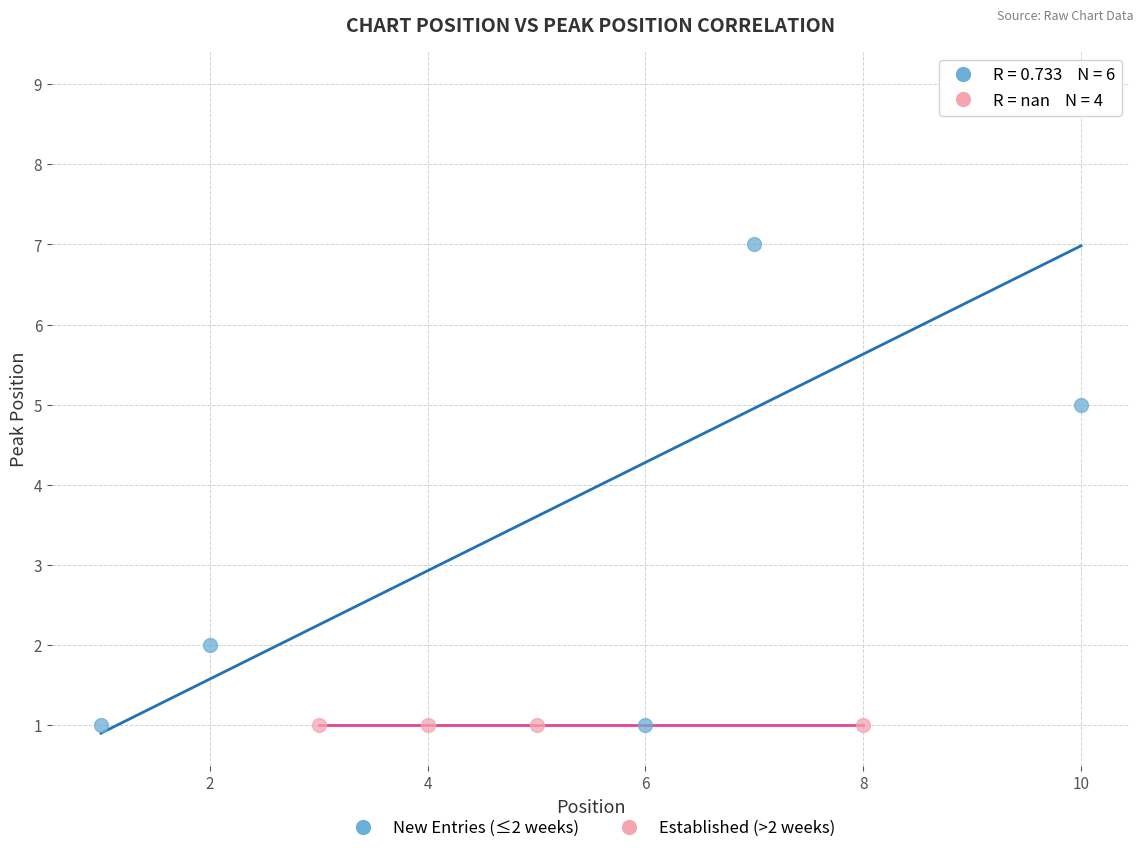

What are all the series names shown in the legend?

New Entries (≤2 weeks), Established (>2 weeks)